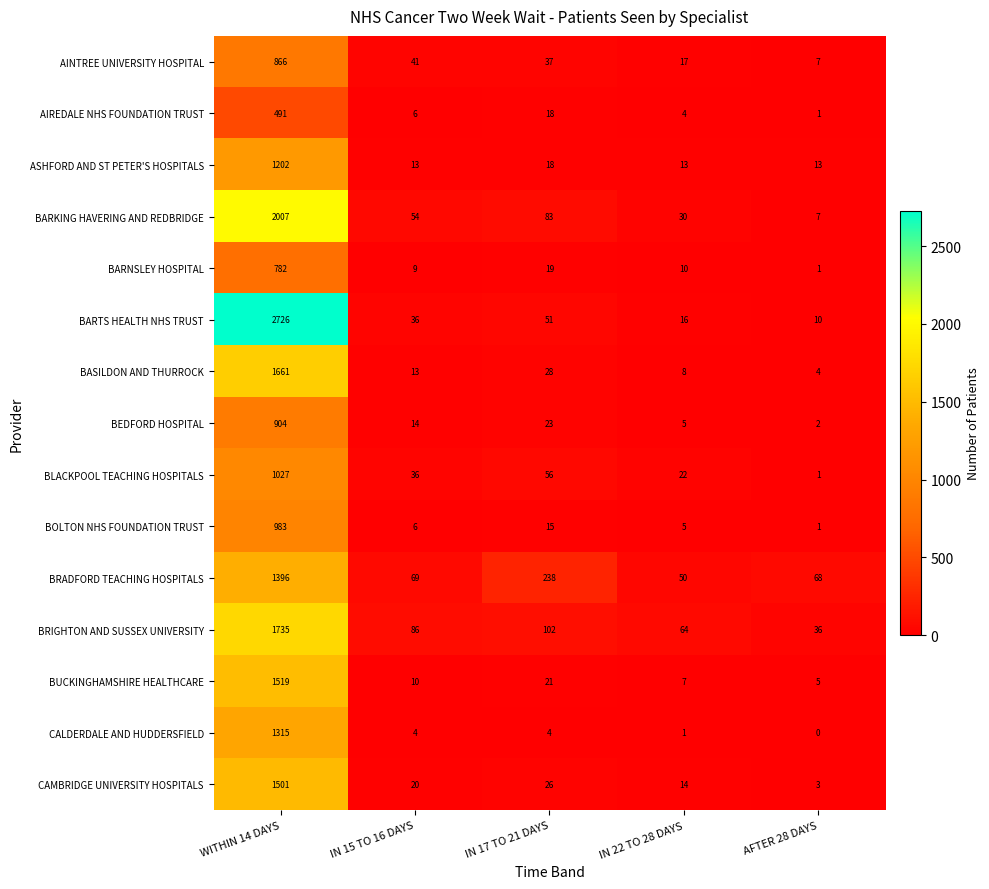

At which category is the sum across all series the highest?

WITHIN 14 DAYS